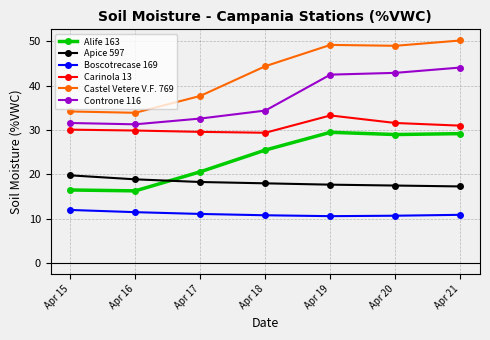

Which series has the widest spread of values?

Castel Vetere V.F. 769